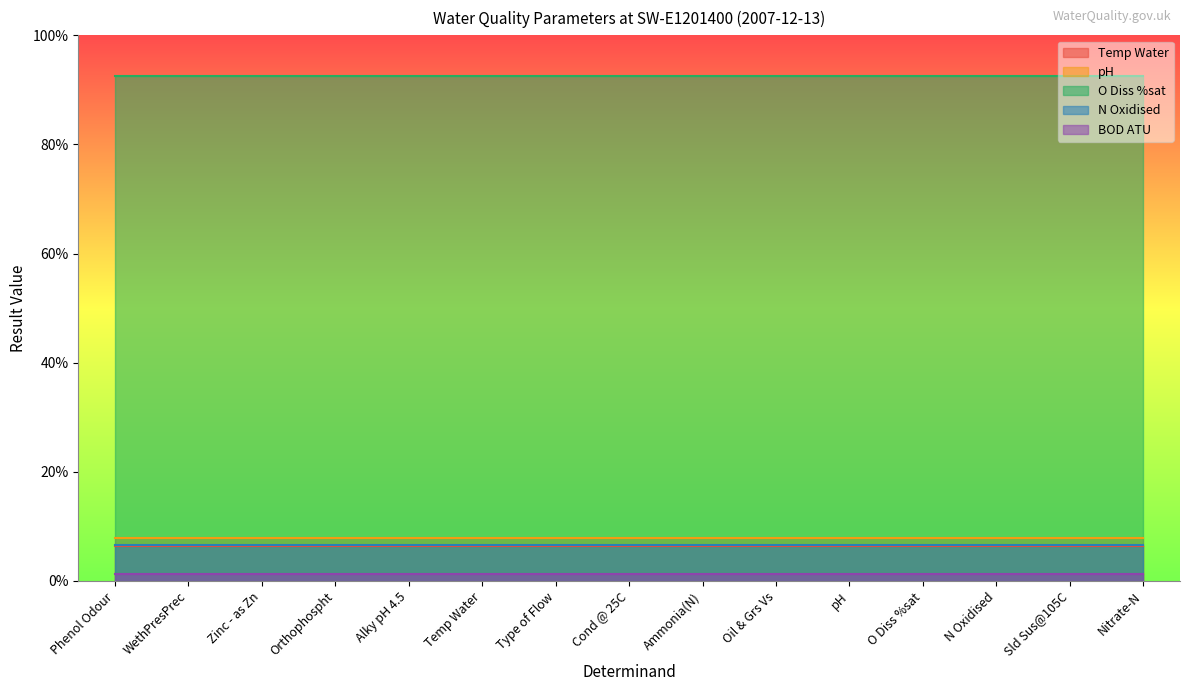

At which category is the sum across all series the highest?

Phenol Odour